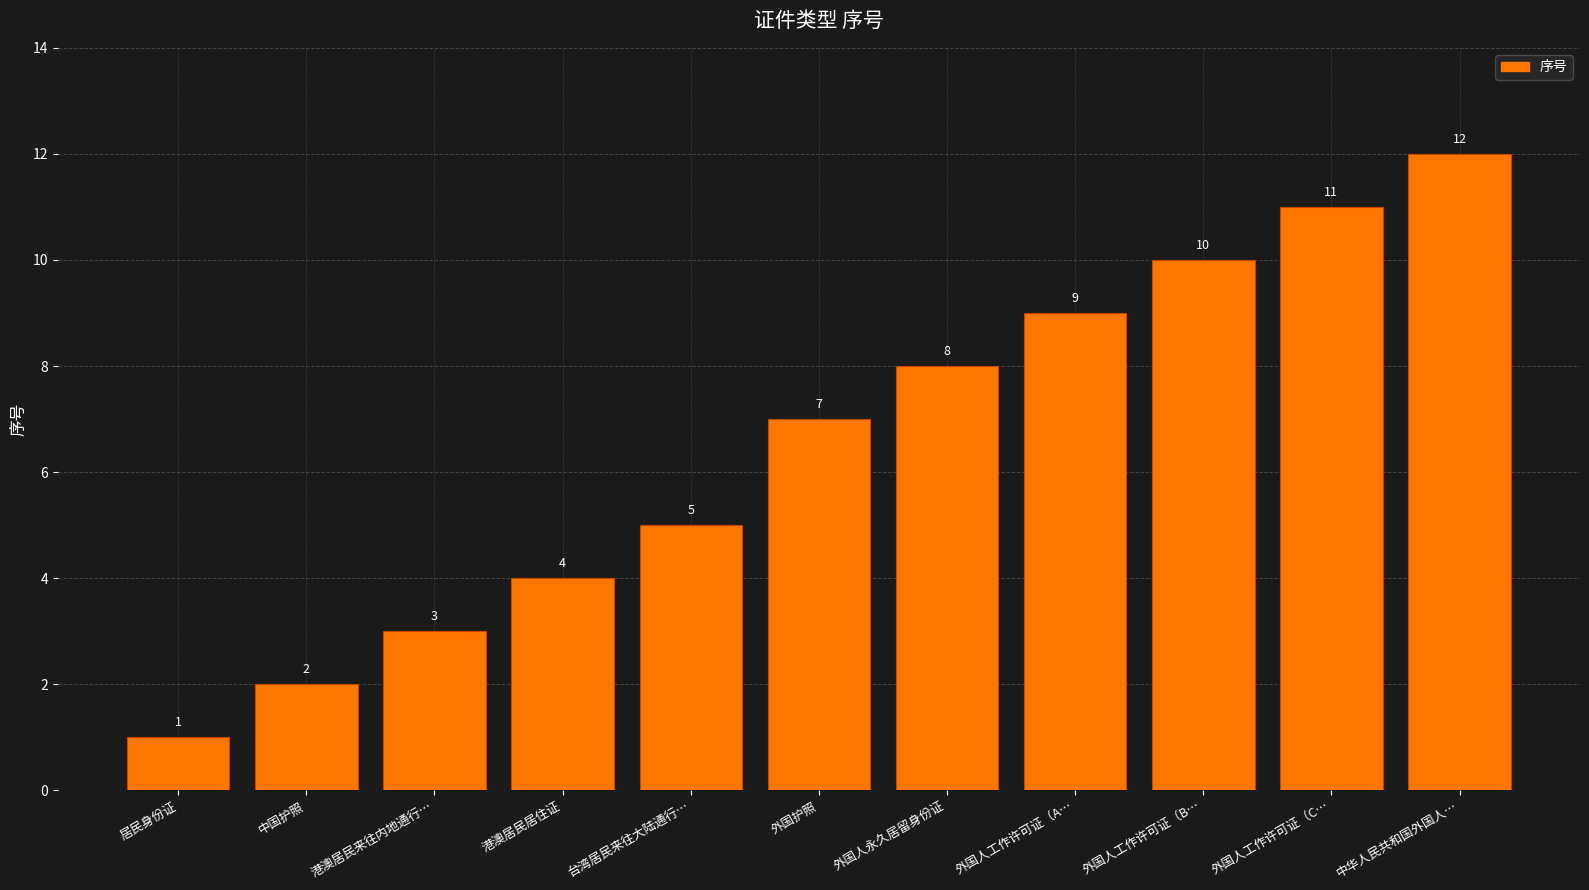

What position from the left is 中华人民共和国外国人…?

11